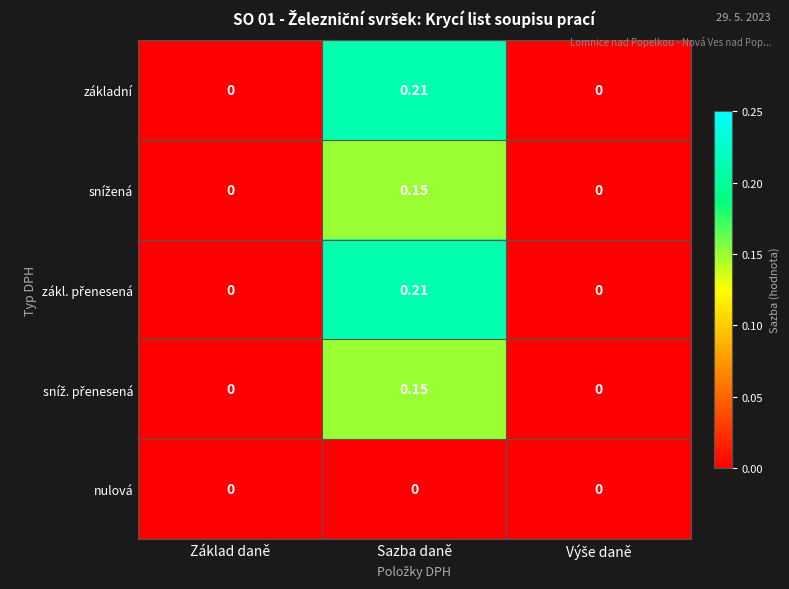

At which category is the sum across all series the highest?

Sazba daně